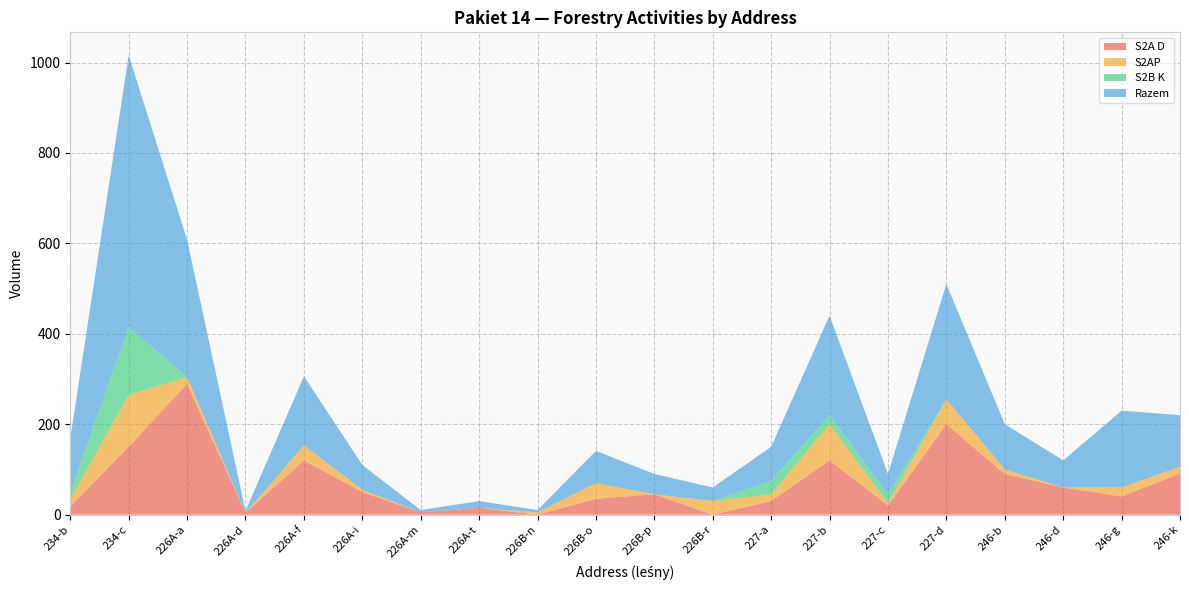

Reading left to right, list all the values displayed in this chart.

S2A D: 18	150	289	4	120	50	5	15	0	35	45	0	30	120	20	200	90	60	40	91
S2AP: 15	115	15	0	33	5	0	0	5	35	0	30	15	80	5	55	10	0	20	15
S2B K: 15	150	0	0	0	0	0	0	0	0	0	0	30	20	20	0	0	0	0	0
Razem: 120	601	304	4	153	55	5	15	5	71	45	30	75	220	45	255	100	60	170	114